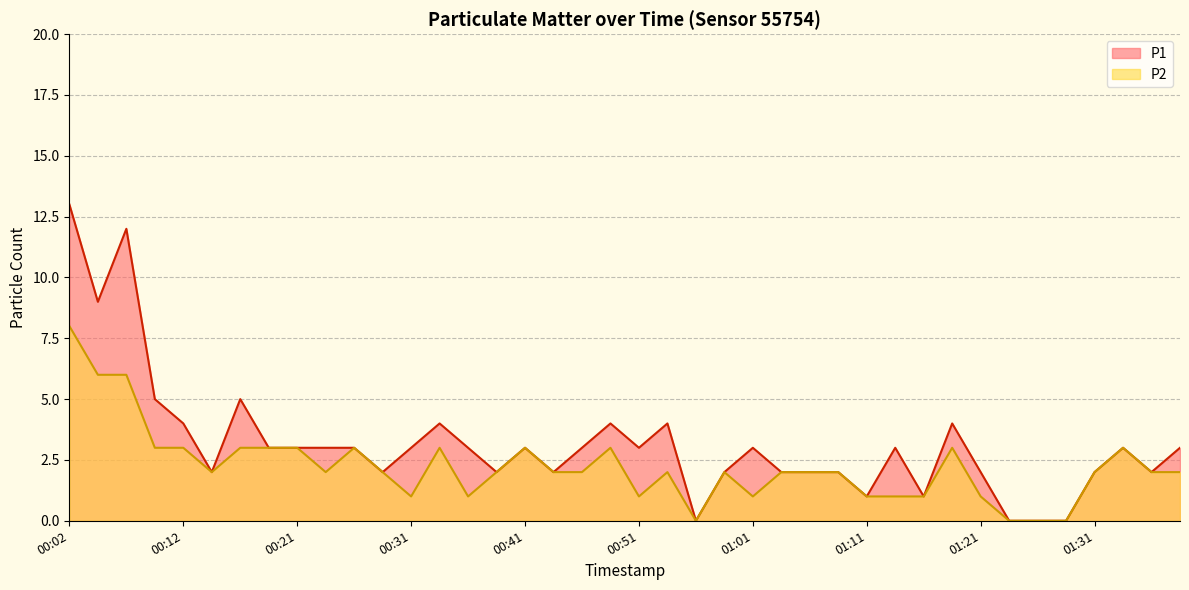

What is the total value across all series at 00:09?

8